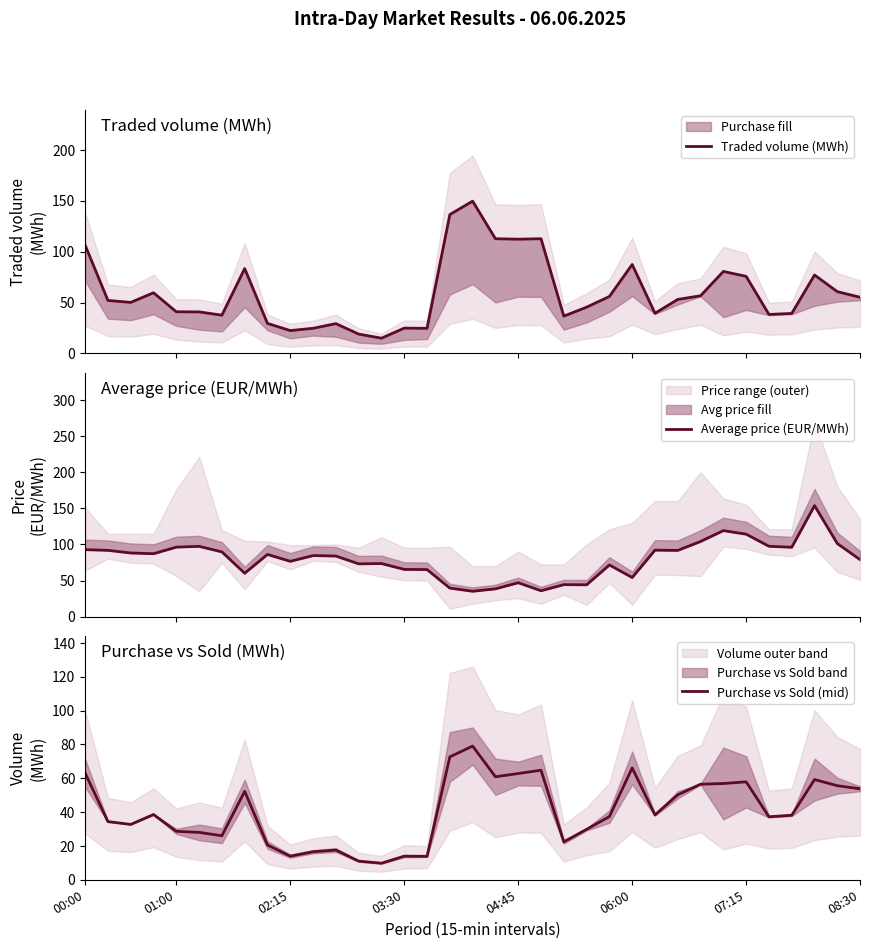

After their last crossing, which series has the higher values: Average price (EUR/MWh) or Purchase vs Sold (mid)?

Average price (EUR/MWh)